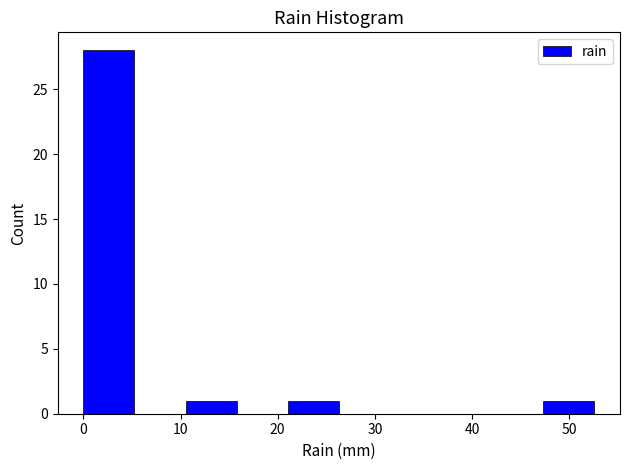

Reading left to right, list every bar in this chart as the range it spans on the x-axis followed by its height. Neither the bar edges nor the heights are printed on the chart, so give them approximately, as read against the axes.

0 to 5: 28
5 to 11: 0
11 to 16: 1
16 to 21: 0
21 to 26: 1
26 to 32: 0
32 to 37: 0
37 to 42: 0
42 to 47: 0
47 to 53: 1